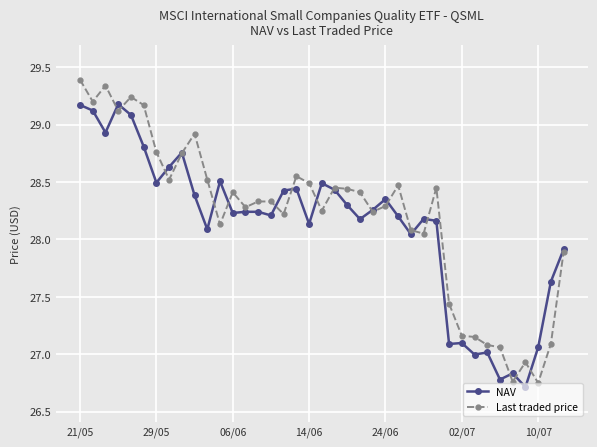

Which series has the largest range (max minus min)?

Last traded price